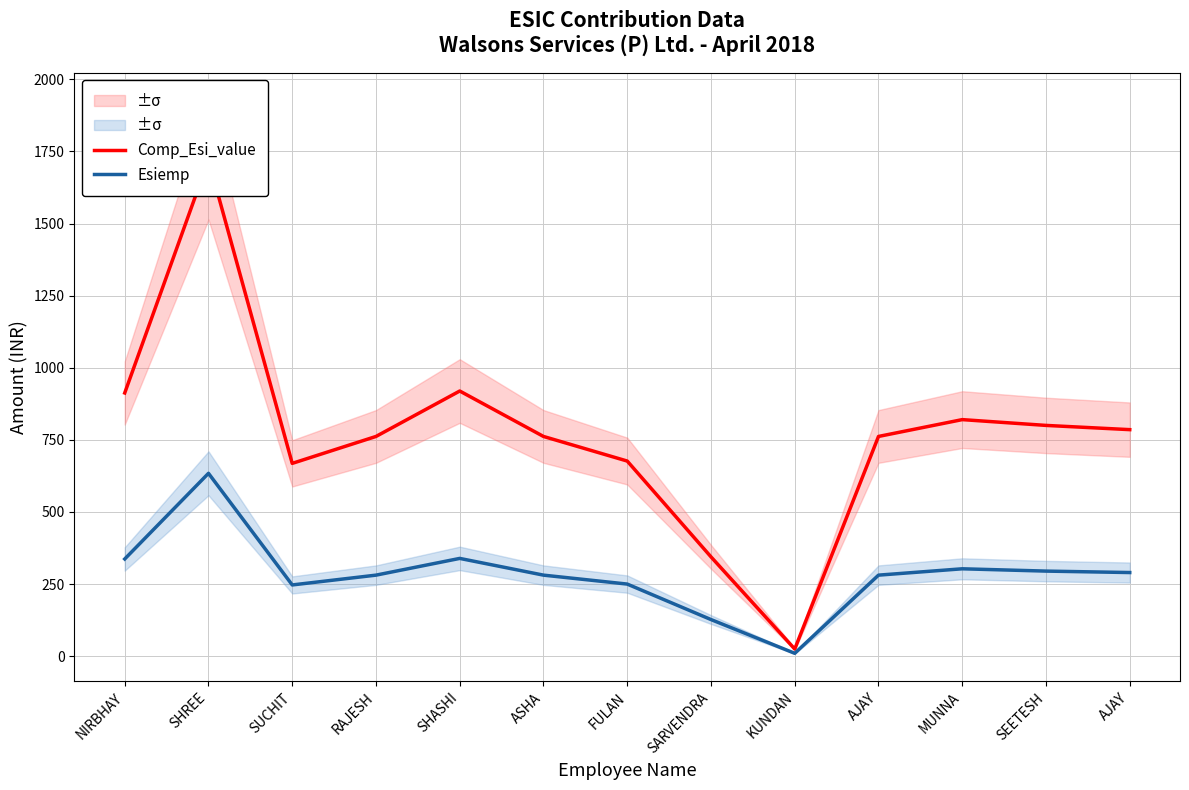

Which series has the largest total across all categories?

Comp_Esi_value